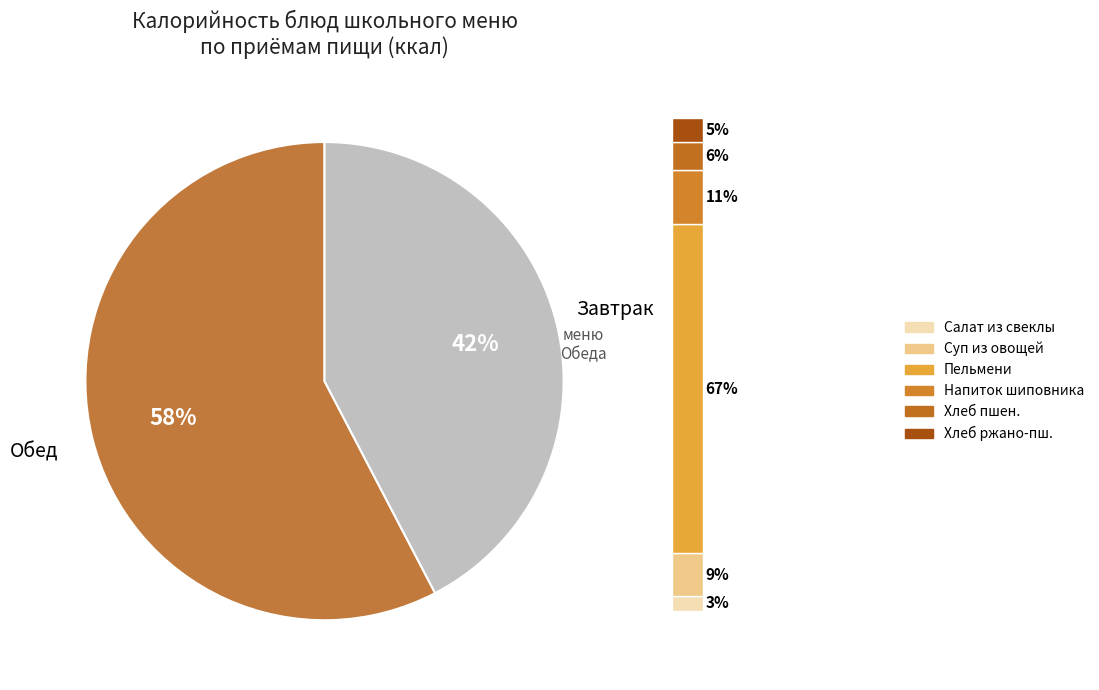

Which category has the smallest portion of the pie?

Салат из свеклы